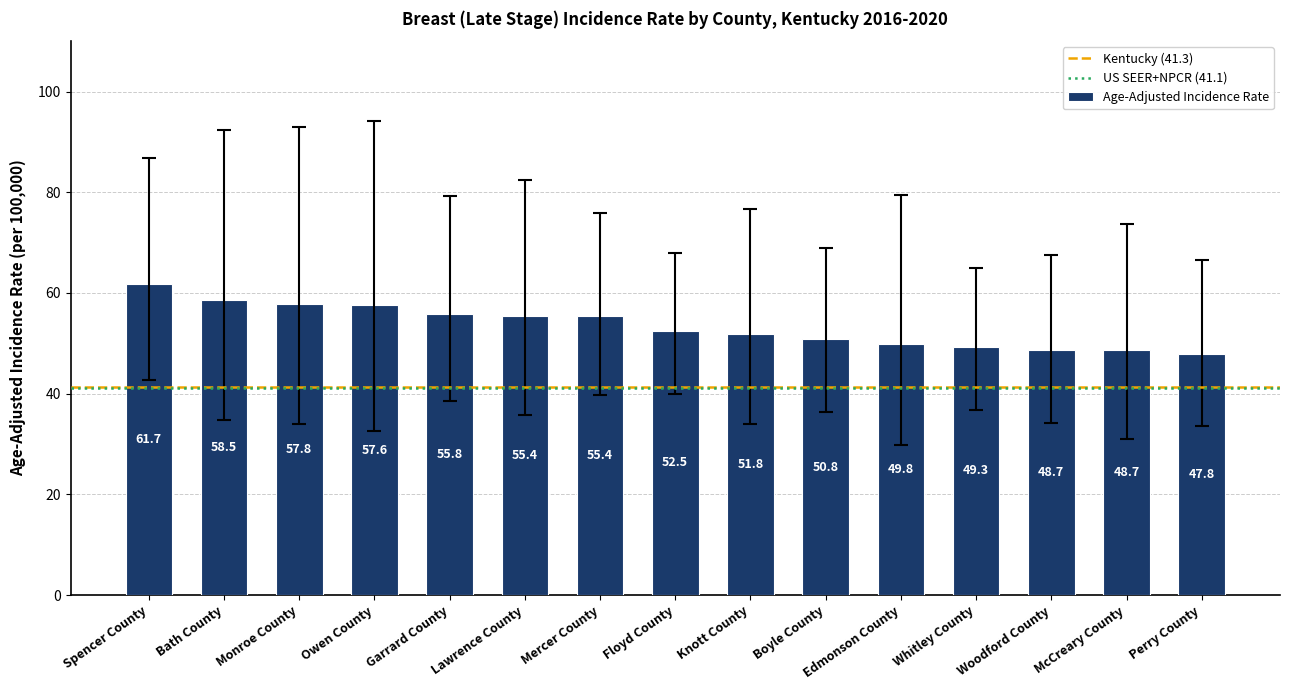

What position from the left is Bath County?

2